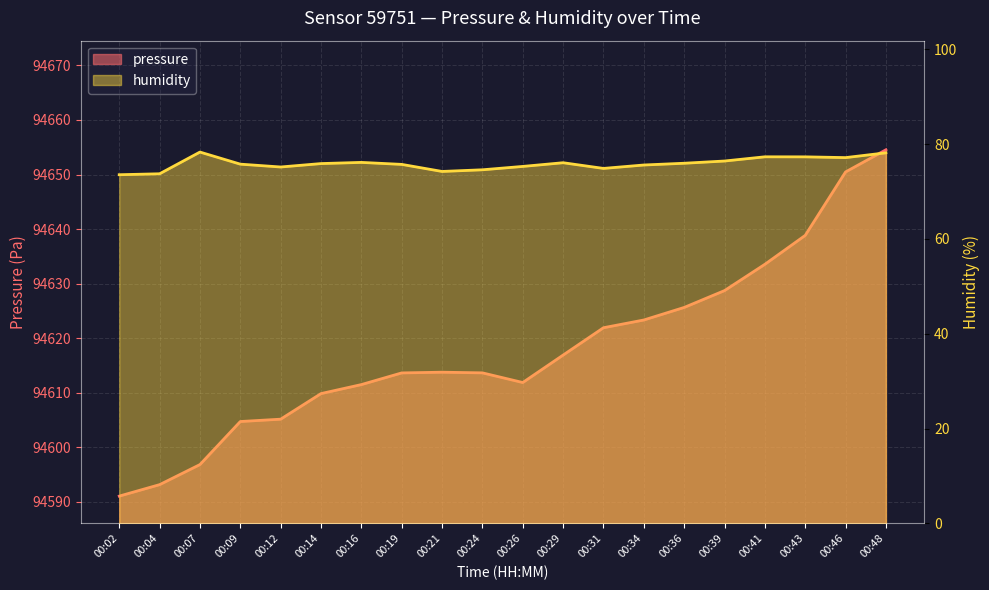

True or false: pressure and humidity cross at least once.

False